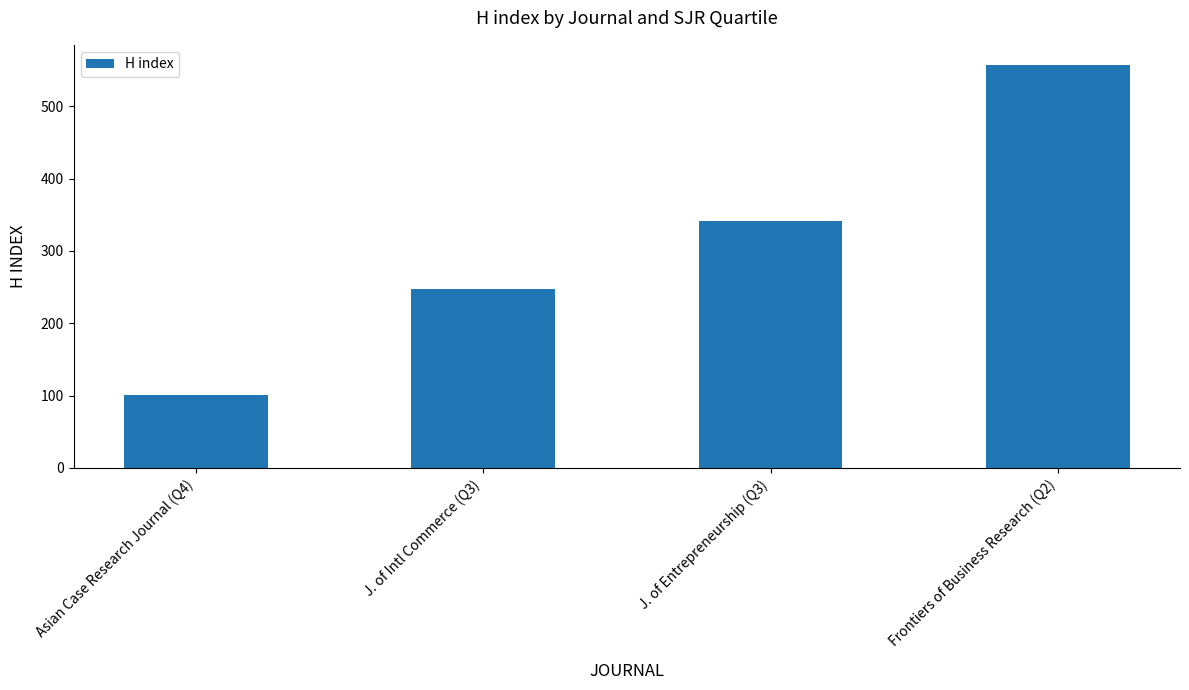

At which category does the chart reach its minimum across all series?

Asian Case Research Journal (Q4)